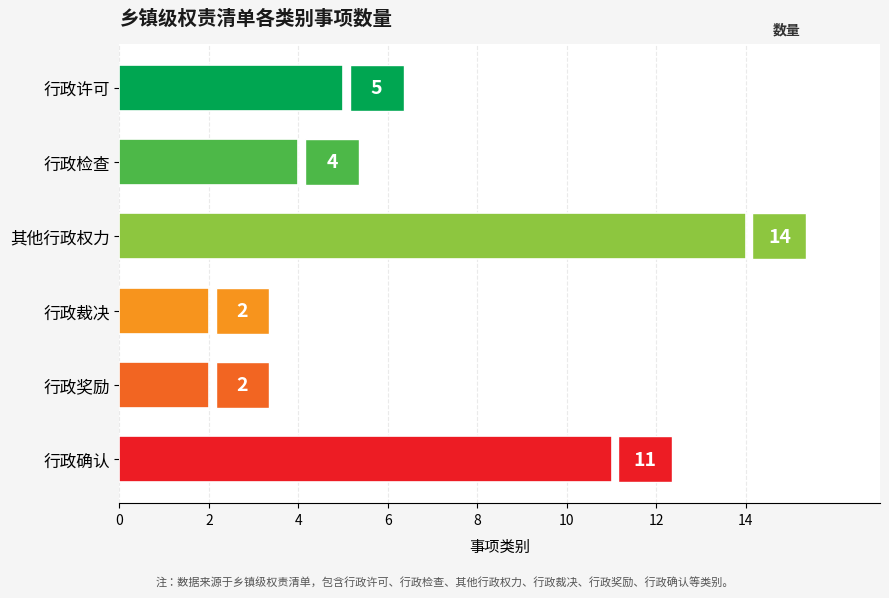

What is the difference between the second highest and second lowest values?

9